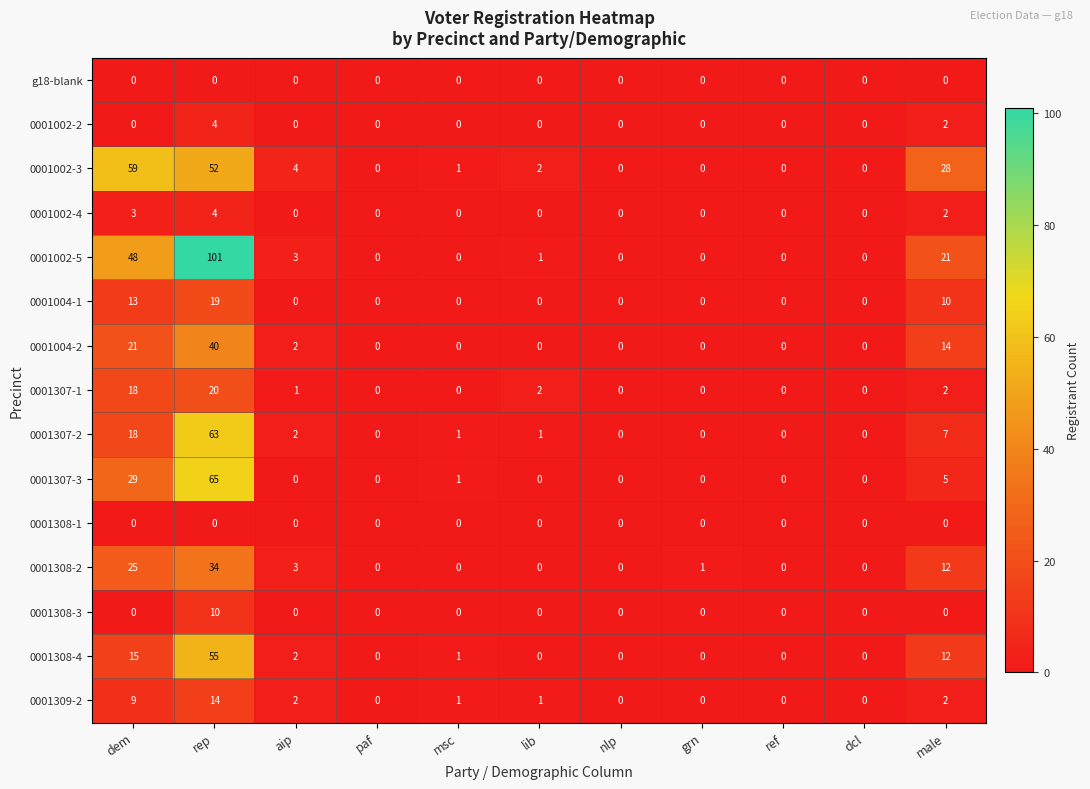

Which series has the widest spread of values?

0001002-5